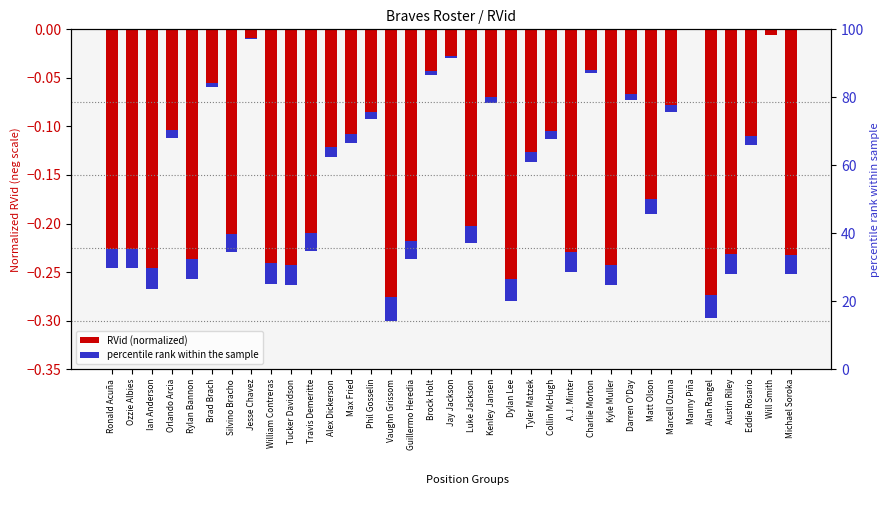

Rank the categories by value from lowest to highest.

Vaughn Grissom, Alan Rangel, Dylan Lee, Ian Anderson, Tucker Davidson, Kyle Muller, William Contreras, Rylan Bannon, Michael Soroka, Austin Riley, A.J. Minter, Ronald Acuña, Ozzie Albies, Guillermo Heredia, Silvino Bracho, Travis Demeritte, Luke Jackson, Matt Olson, Tyler Matzek, Alex Dickerson, Eddie Rosario, Max Fried, Collin McHugh, Orlando Arcia, Phil Gosselin, Marcell Ozuna, Kenley Jansen, Darren O'Day, Brad Brach, Brock Holt, Charlie Morton, Jay Jackson, Jesse Chavez, Will Smith, Manny Piña